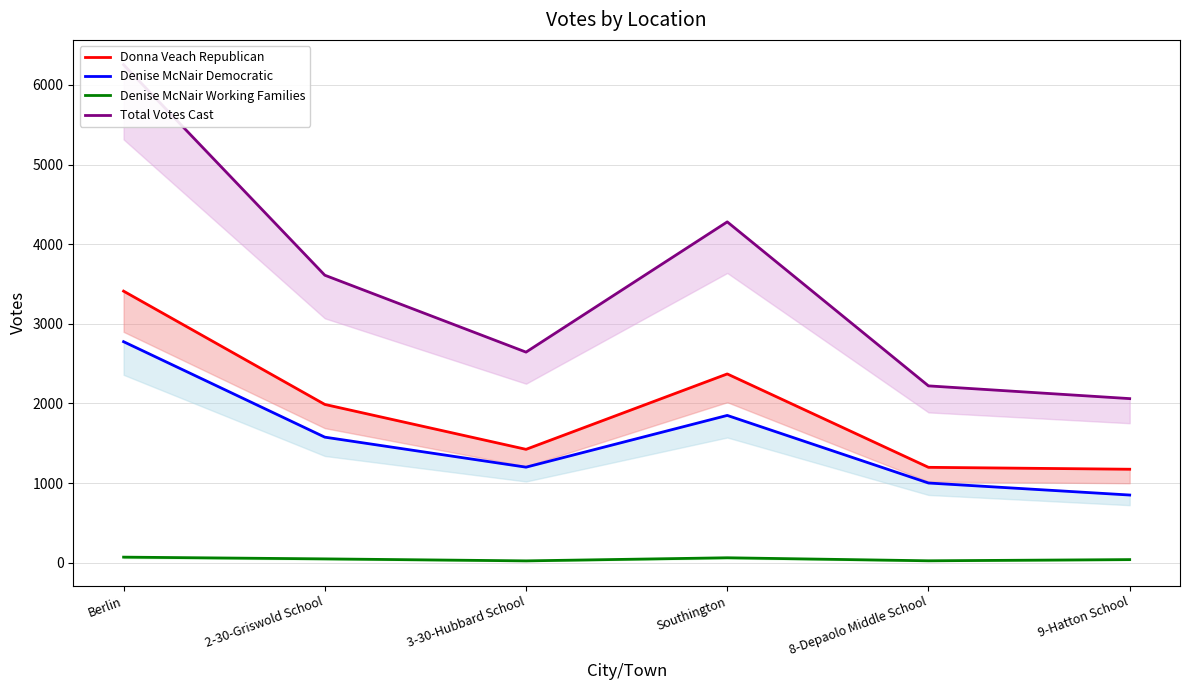

True or false: Donna Veach Republican and Denise McNair Working Families cross at least once.

False